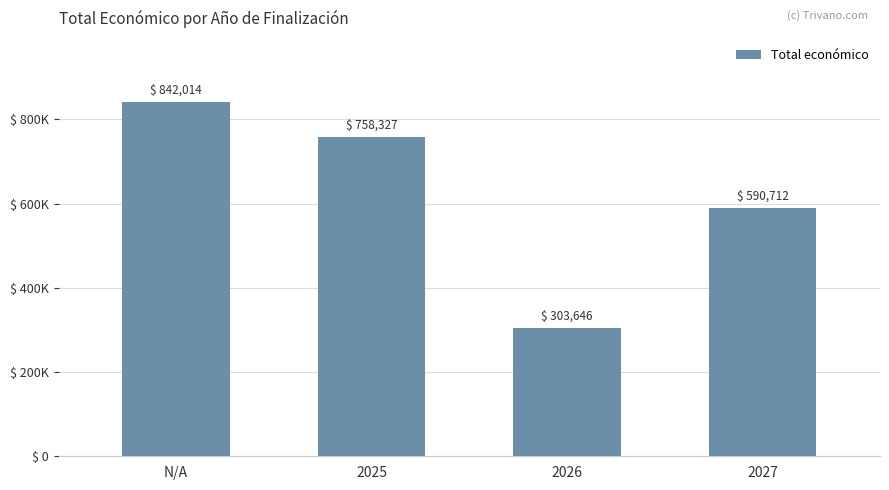

Reading right to left, list all the values displayed in this chart.

590712	303646	758327	842014